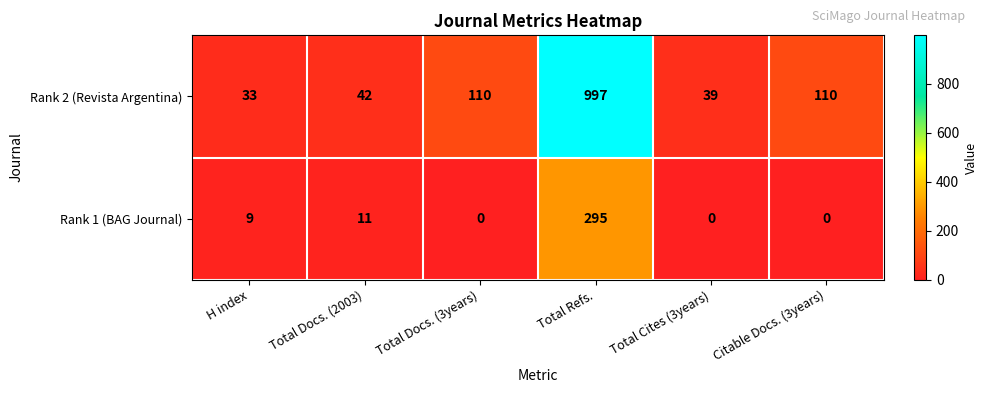

What is the total value across all series at Total Refs.?

1292